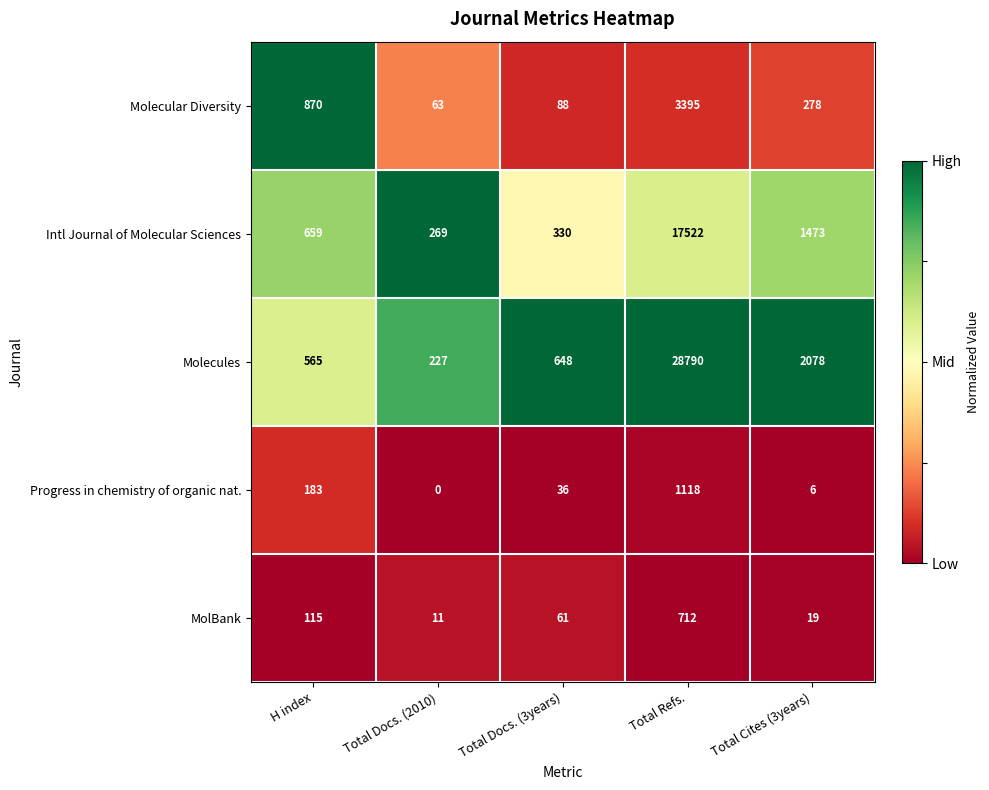

Reading left to right, extract all data points from this chart.

Molecular Diversity: 870	63	88	3395	278
Intl Journal of Molecular Sciences: 659	269	330	17522	1473
Molecules: 565	227	648	28790	2078
Progress in chemistry of organic nat.: 183	0	36	1118	6
MolBank: 115	11	61	712	19